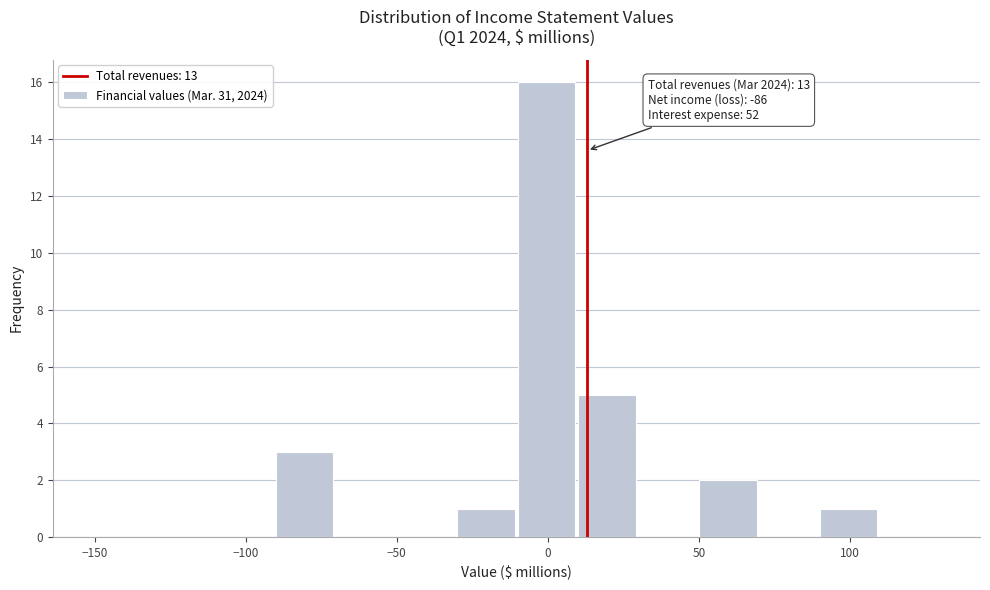

Which range on the x-axis has the tallest bar?

-10 to 10